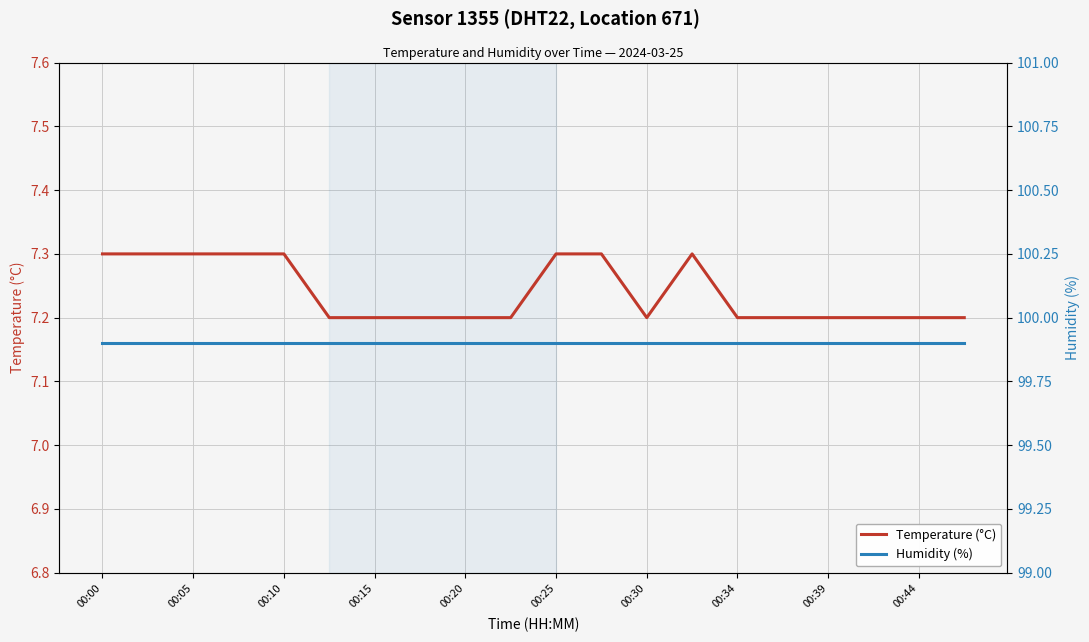

Reading right to left, extract all data points from this chart.

Temperature (°C): 7.2	7.2	7.2	7.2	7.2	7.2	7.3	7.2	7.3	7.3	7.2	7.2	7.2	7.2	7.2	7.3	7.3	7.3	7.3	7.3
Humidity (%): 99.9	99.9	99.9	99.9	99.9	99.9	99.9	99.9	99.9	99.9	99.9	99.9	99.9	99.9	99.9	99.9	99.9	99.9	99.9	99.9